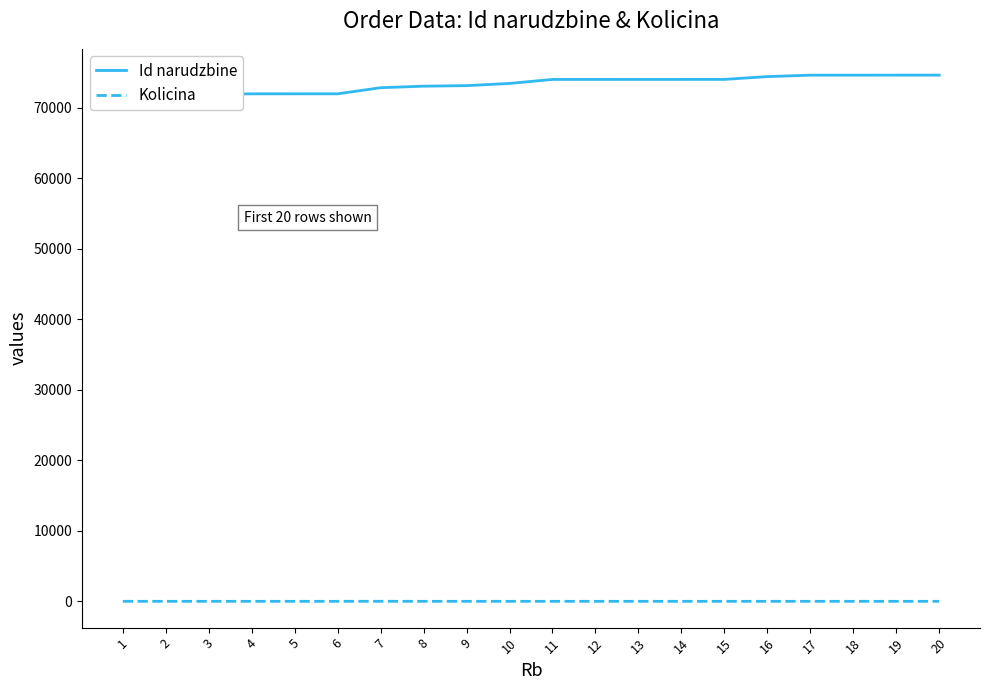

Is it true that Kolicina equals 1 at 17?

False